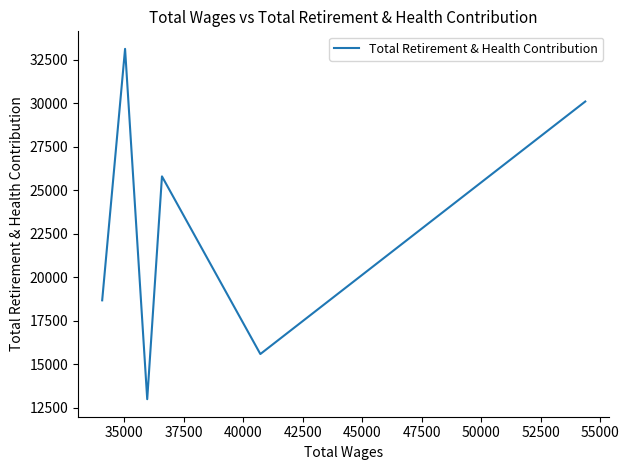

How many values are below 25808?

3